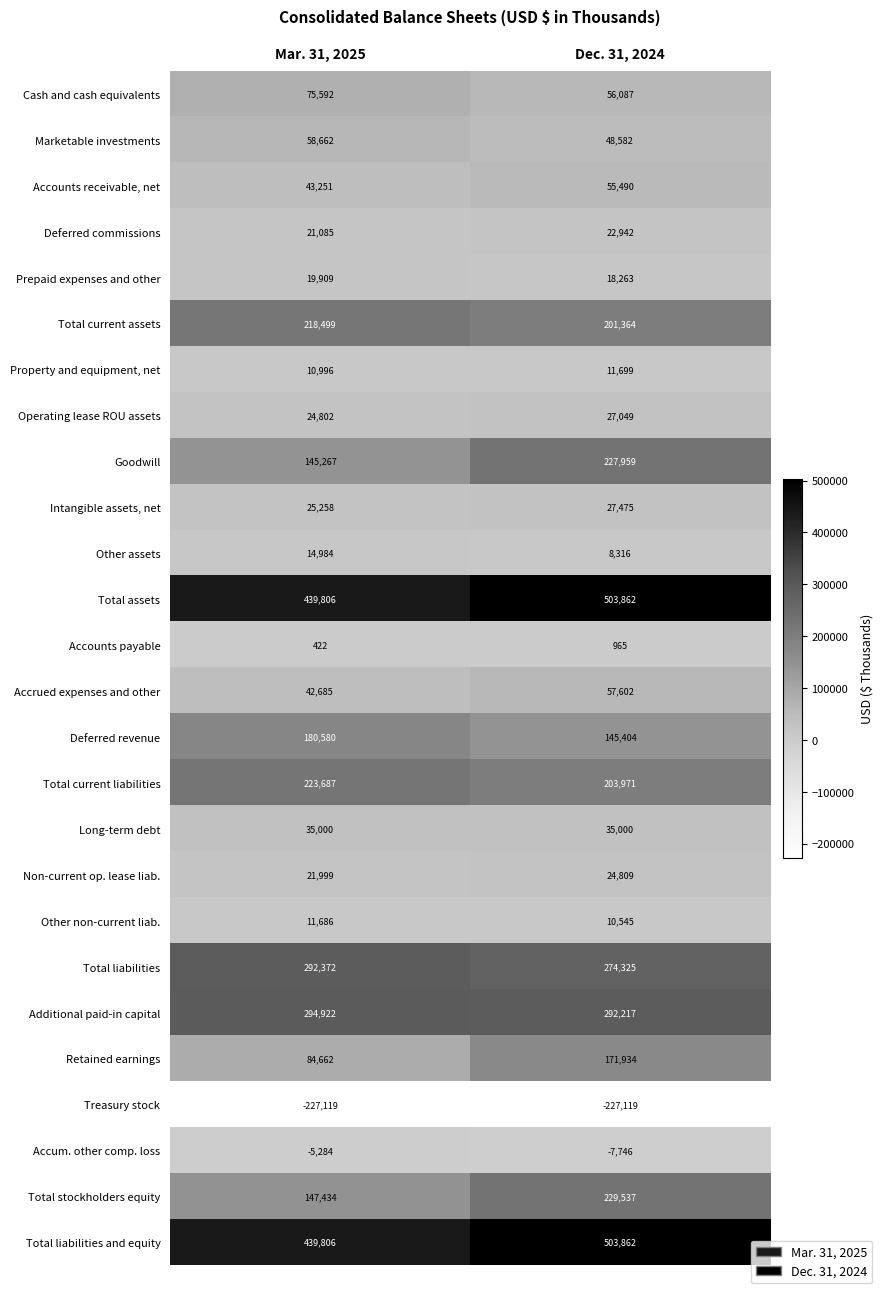

What is the average value of the Total assets series?

471834